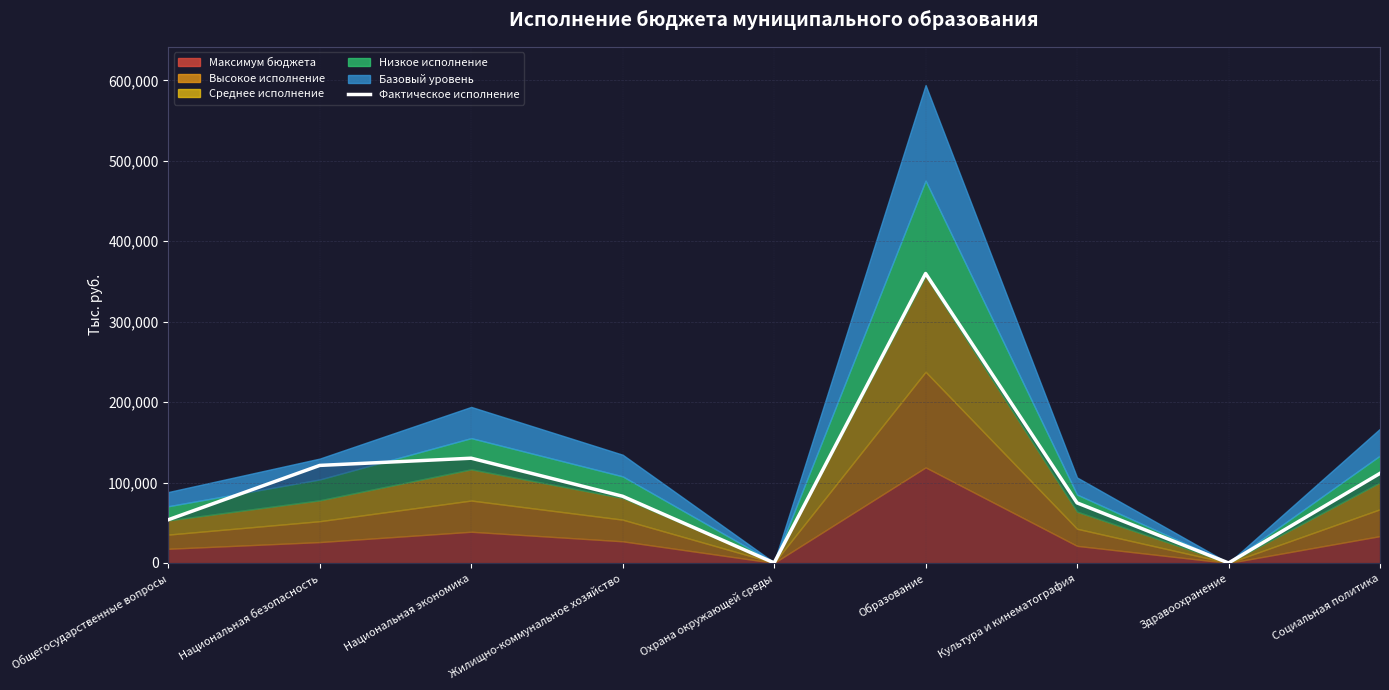

Where is the first local minimum?

Охрана окружающей среды